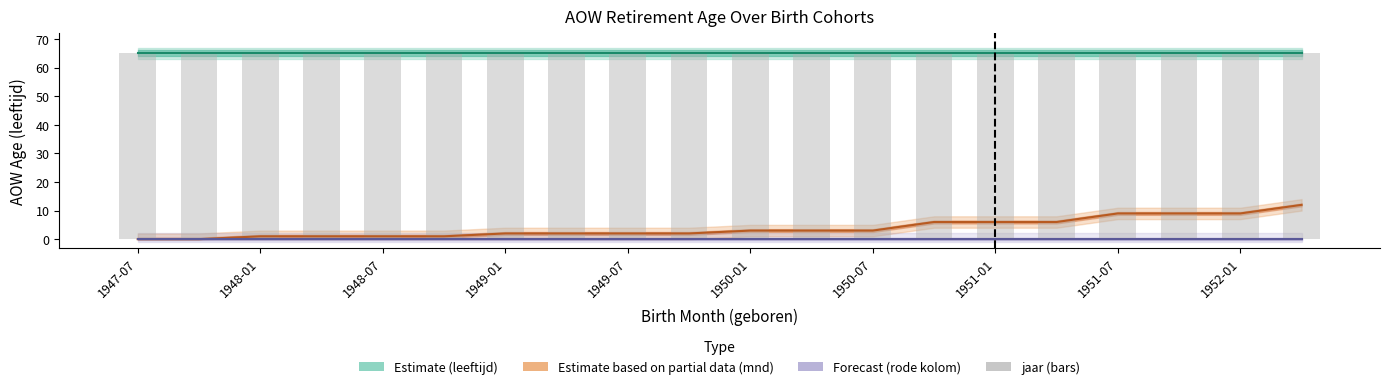

What is the value of the leeftijd bar at the 11th from the left?

65